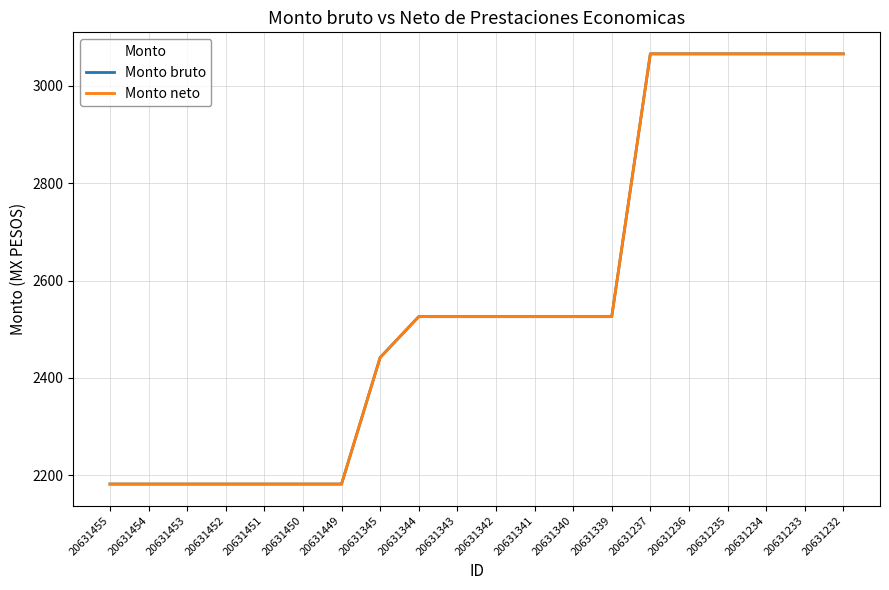

Reading left to right, extract all data points from this chart.

Monto bruto: 2182	2182	2182	2182	2182	2182	2182	2442	2526	2526	2526	2526	2526	2526	3066	3066	3066	3066	3066	3066
Monto neto: 2182	2182	2182	2182	2182	2182	2182	2442	2526	2526	2526	2526	2526	2526	3066	3066	3066	3066	3066	3066